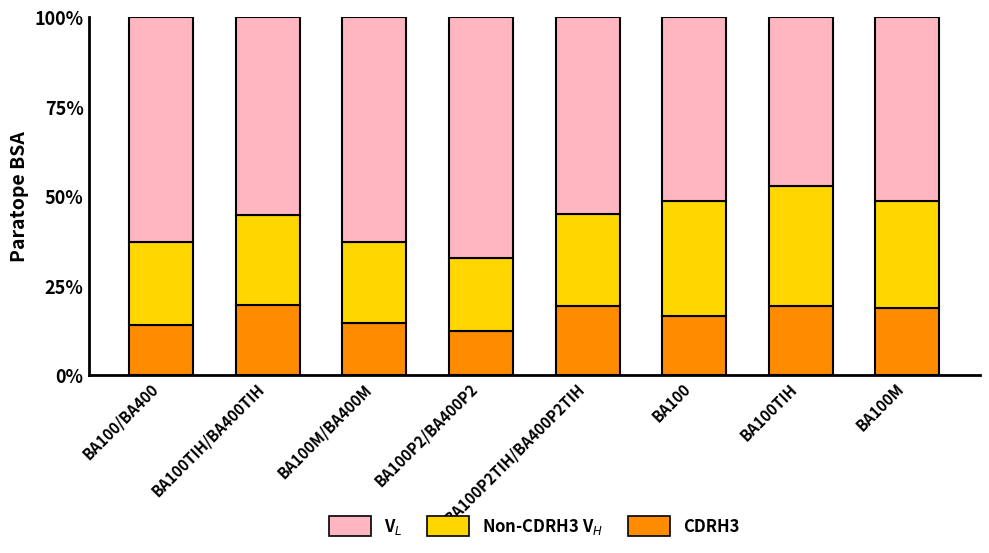

What is the total value across all series at BA100TIH?

100.0